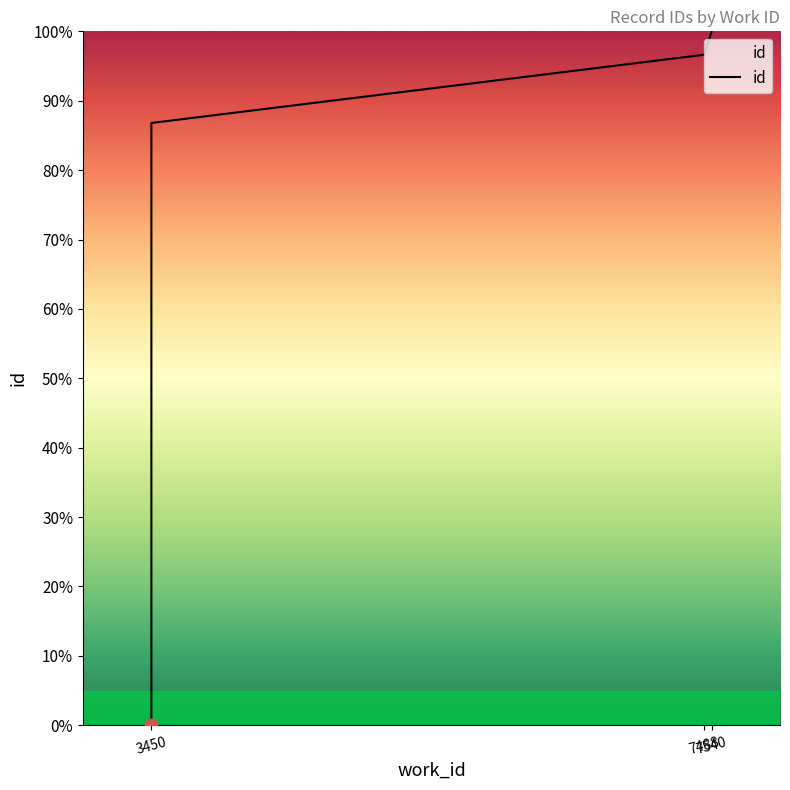

Which has a higher value, 7540 or 7540?

7540